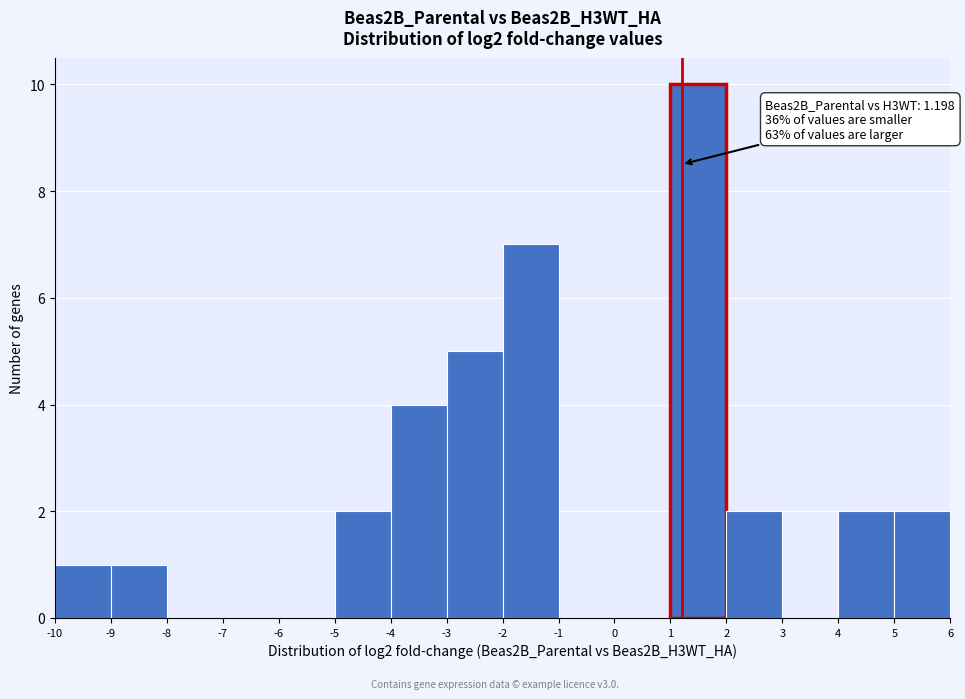

Over which range of the x-axis is the bar tallest?

1 to 2